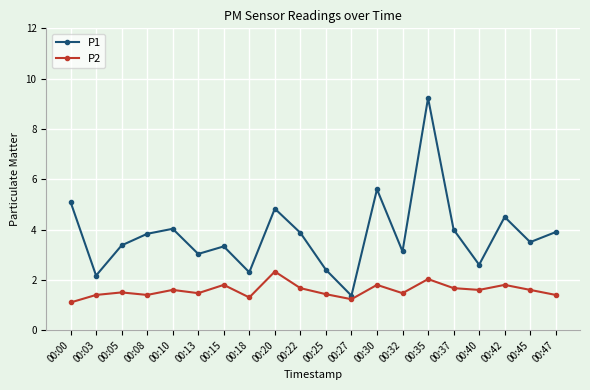

What is the difference between the maximum and minimum values in the P1 series?

7.9